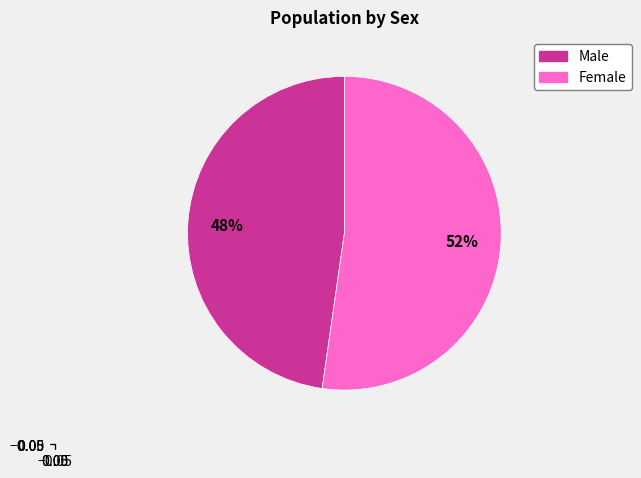

What is the majority slice?

Female